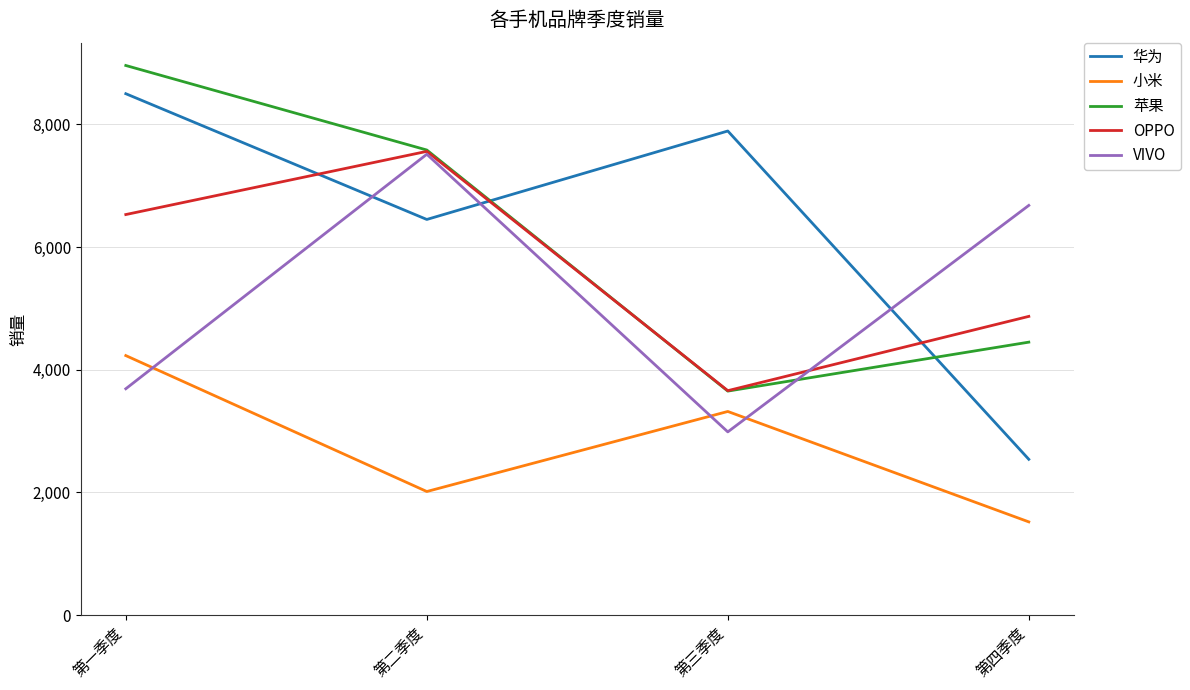

The 苹果 series shows 8960 at 第一季度. True or false?

True